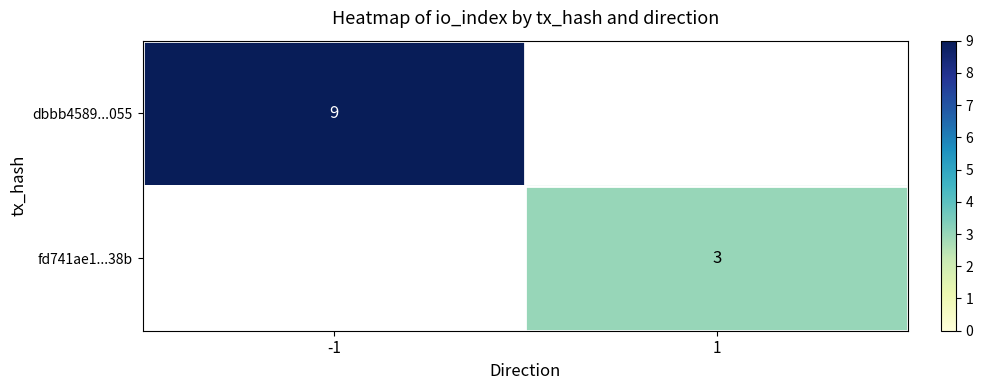

Is the value of dbbb4589...055 at -1 greater than the value of fd741ae1...38b at 1?

Yes